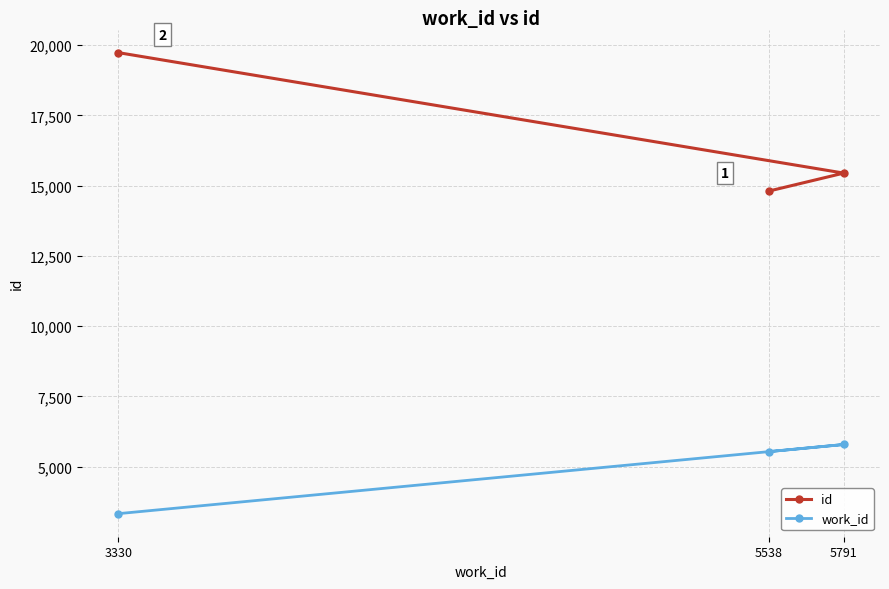

How many work_id values are between 3330 and 5791?

3